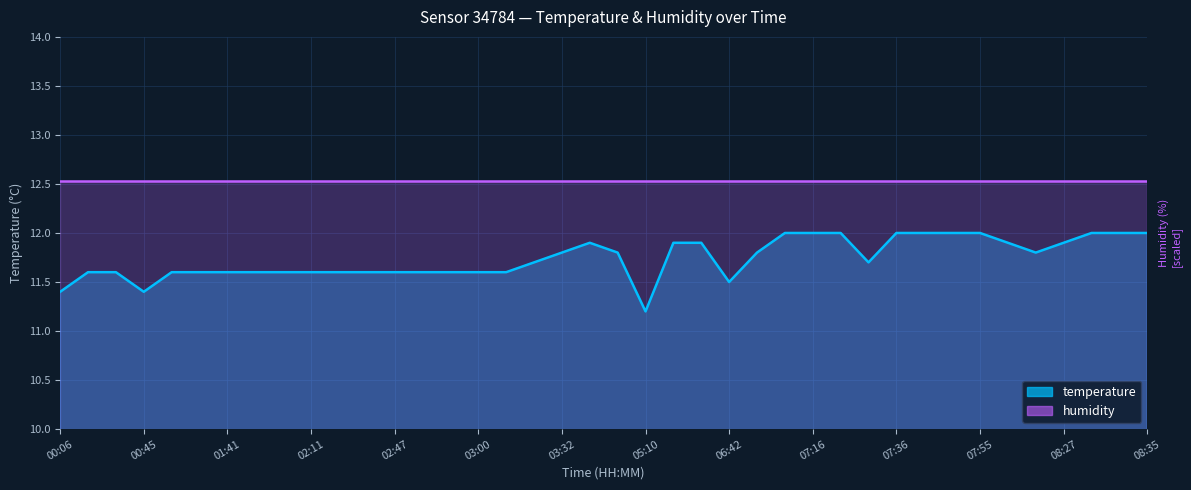

What is the smallest value displayed?

11.2